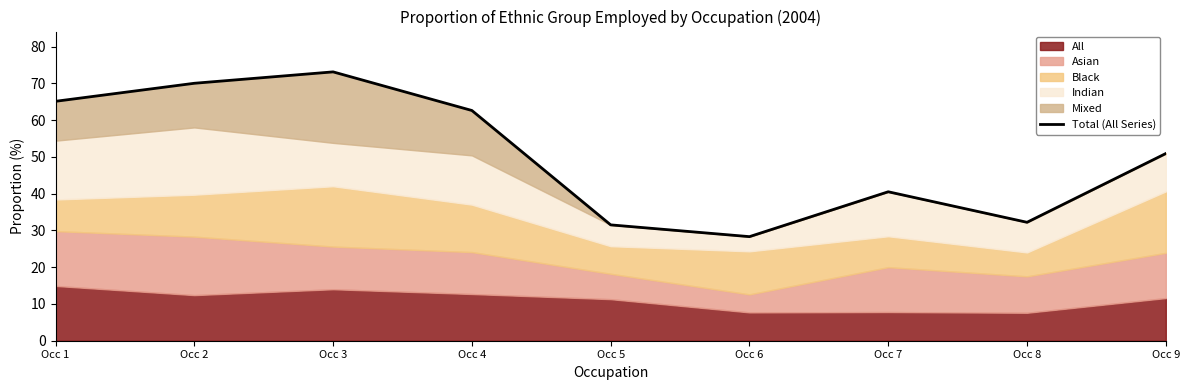

How many points are higher than both their immediate neighbors (excluding endpoints)?

2